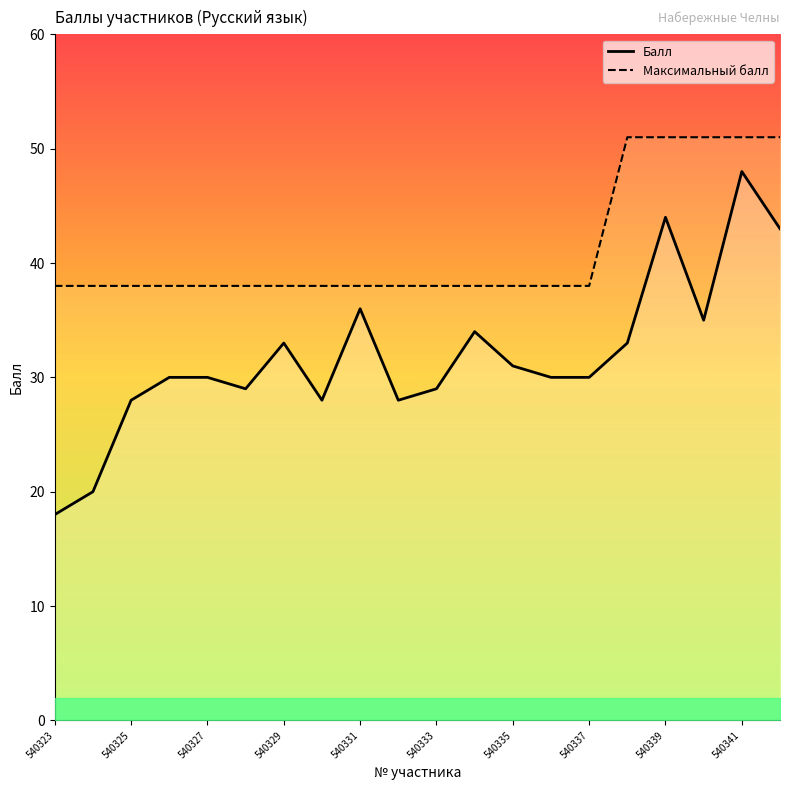

True or false: Максимальный балл and Балл cross at least once.

False